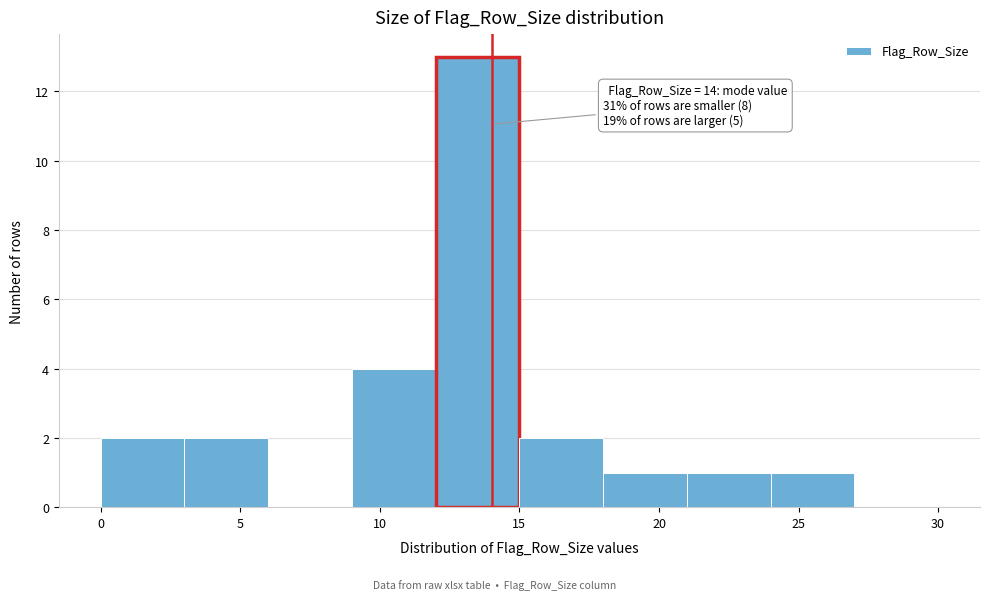

Over which range of the x-axis is the bar tallest?

12 to 15